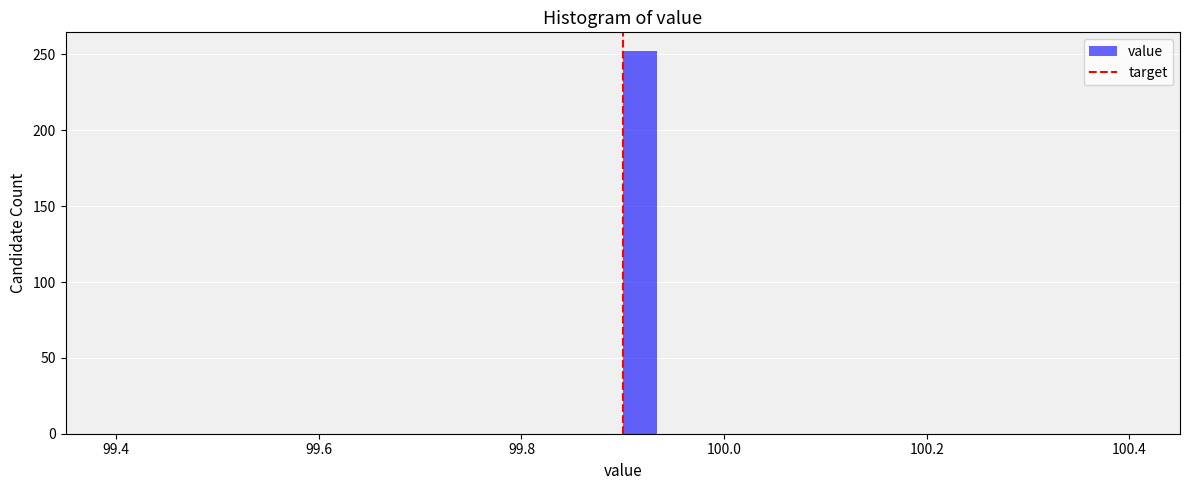

Read against the x-axis, roughly where is the centre of the tallest bar?

99.92